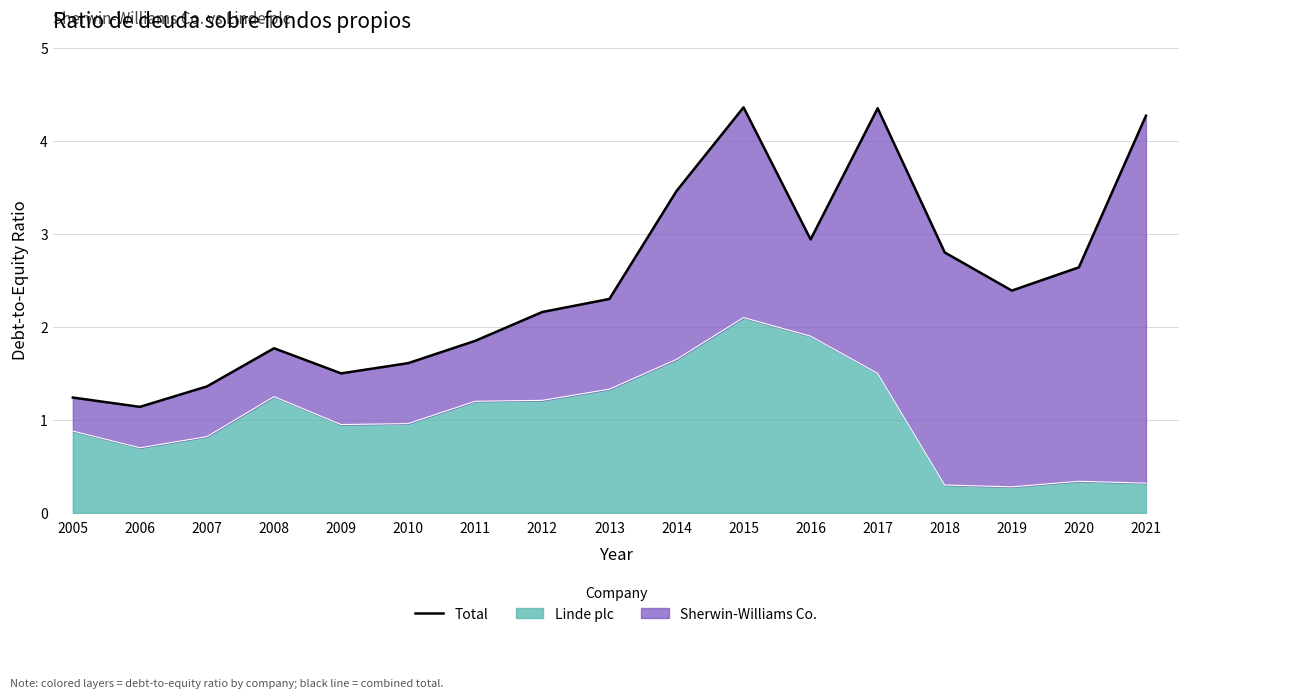

Rank the categories by value from lowest to highest.

2006, 2005, 2007, 2009, 2010, 2008, 2011, 2012, 2013, 2019, 2020, 2018, 2016, 2014, 2021, 2017, 2015